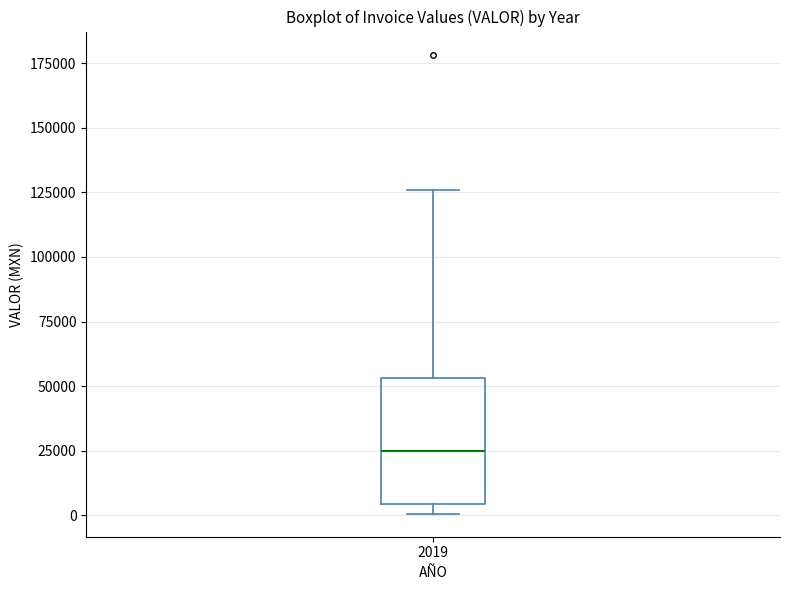

Where does the median line of the box at x = 2019 sit on the y-axis? The values are not printed on the chart, so give them approximately, as read against the axis.

25000